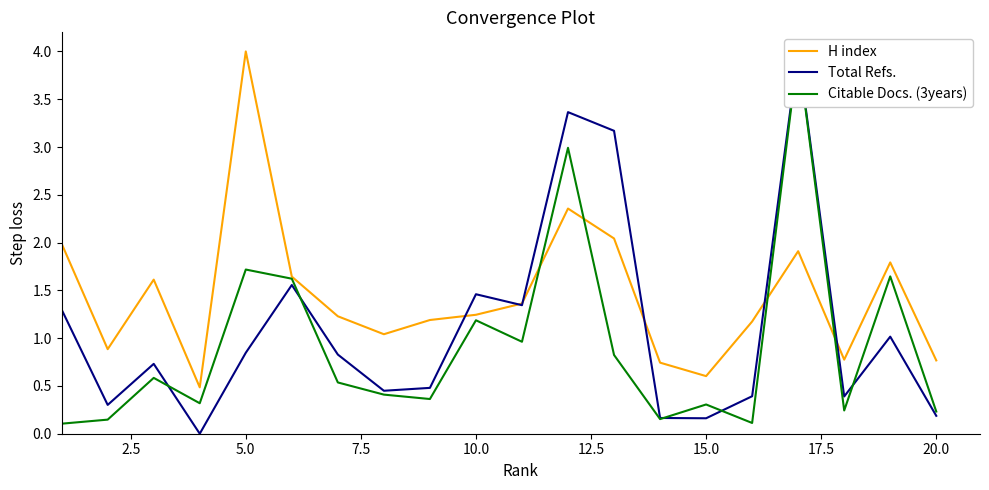

Is this an area chart (filled region under the line)?

No